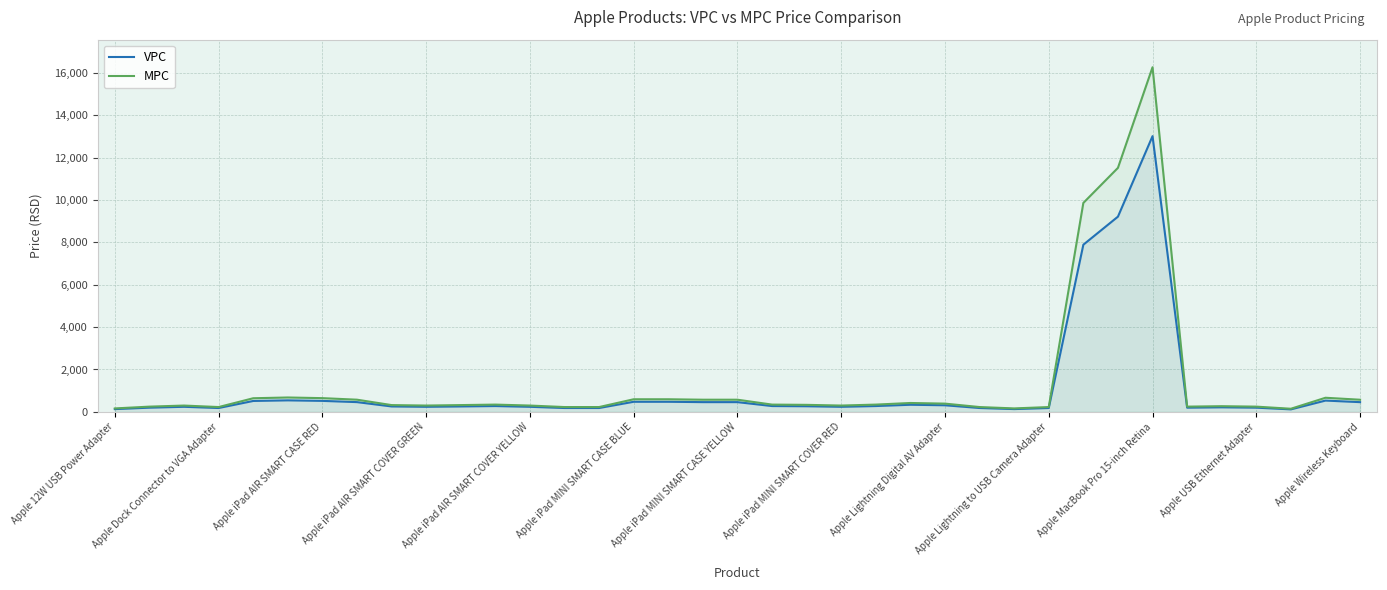

How many data points does each series have?

37